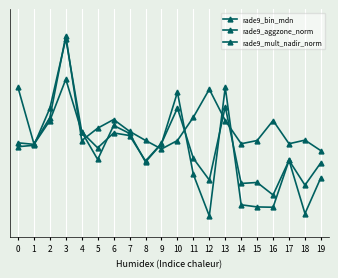

True or false: rade9_mult_nadir_norm has more than 0 points higher than both neighbors.

True